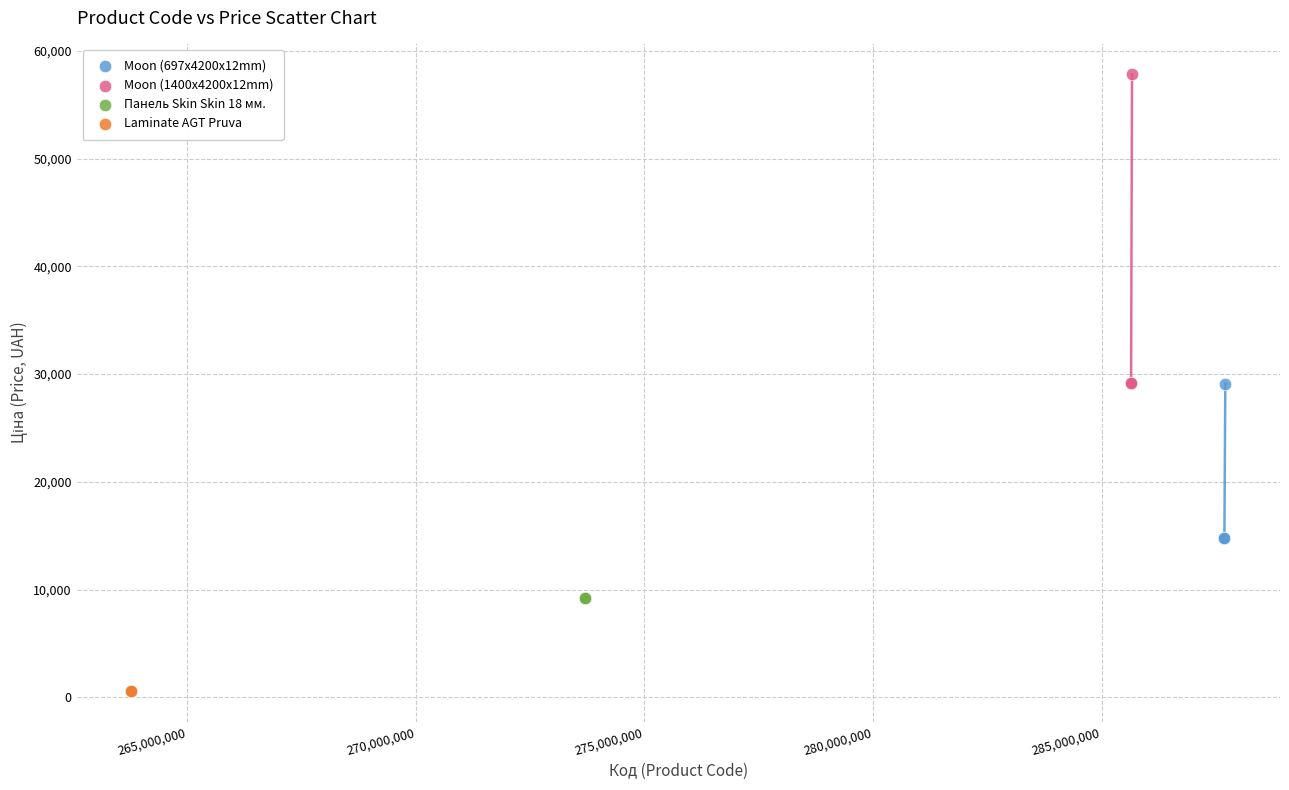

Which series contains the highest Y value?

Moon (1400x4200x12mm)